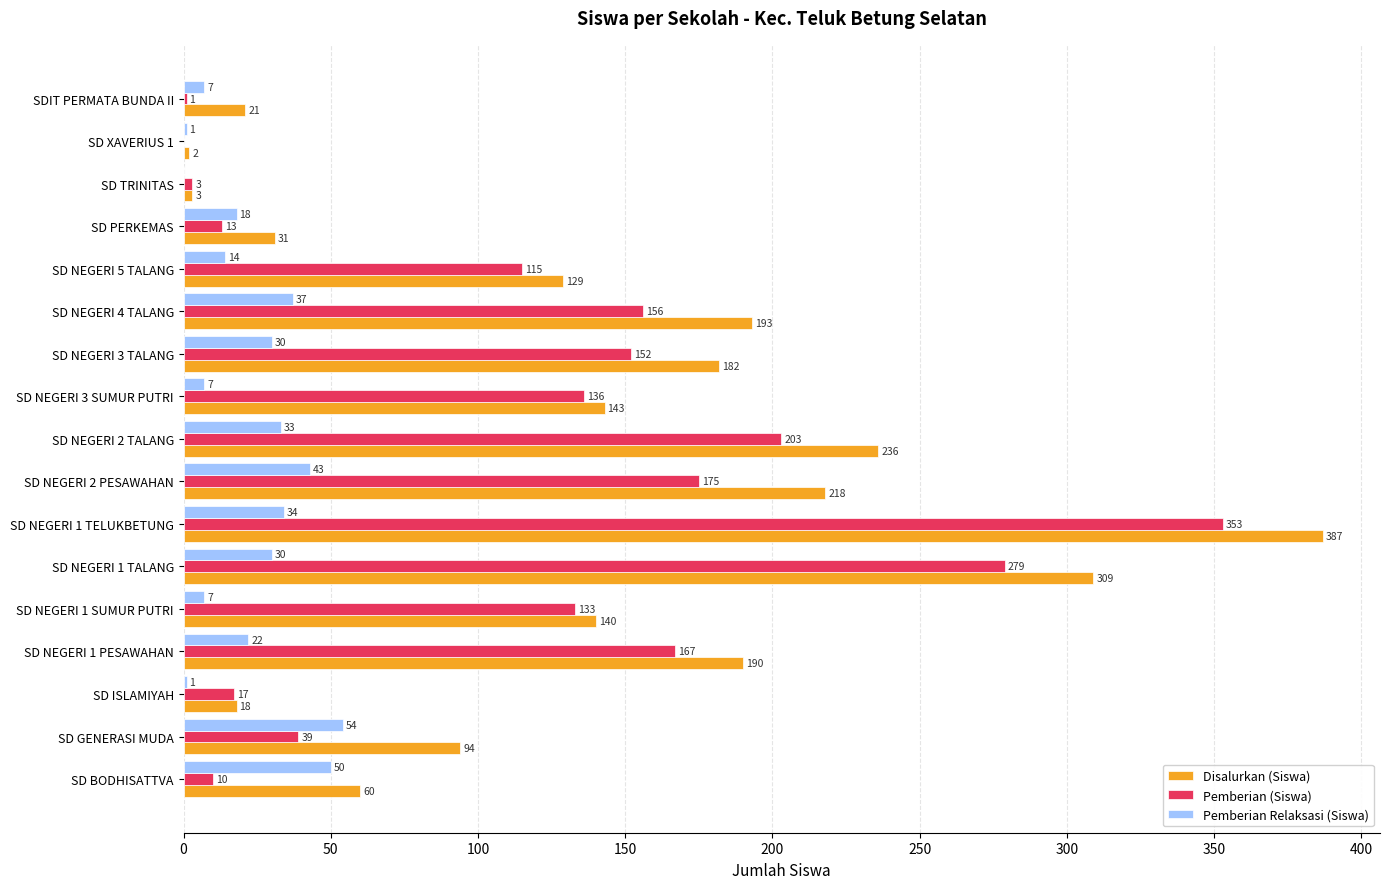

Which category has the highest value in the Disalurkan (Siswa) series?

SD NEGERI 1 TELUKBETUNG